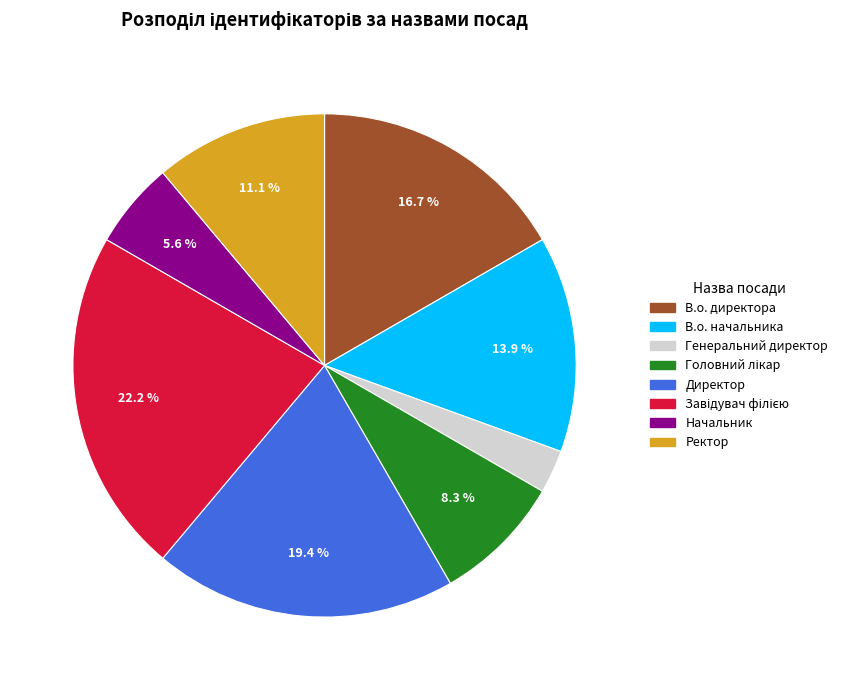

What is the smallest slice in the pie chart?

Генеральний директор